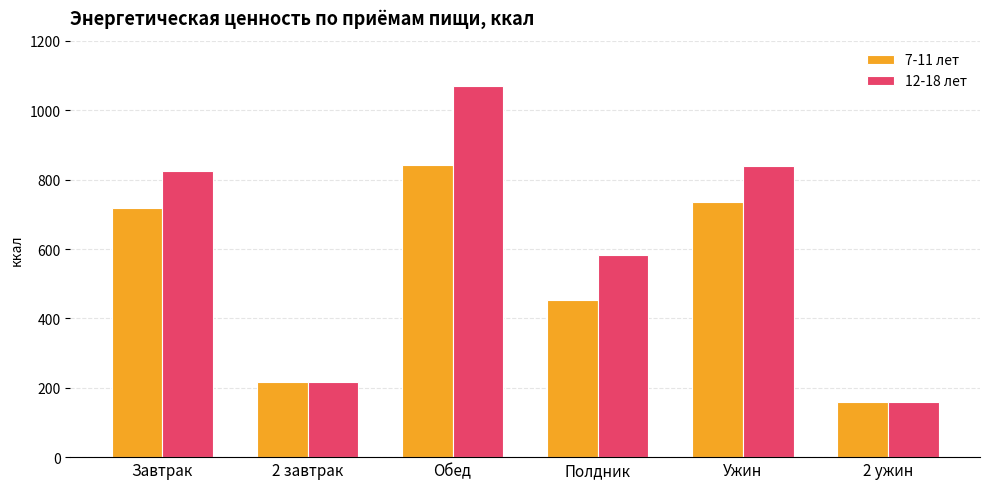

What is the value of the 12-18 лет bar at the 1st from the left?

825